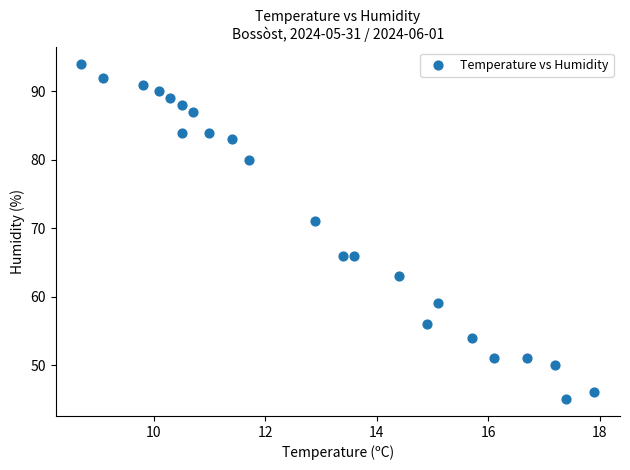

What Y value in the scatter plot is closest to 69?

71